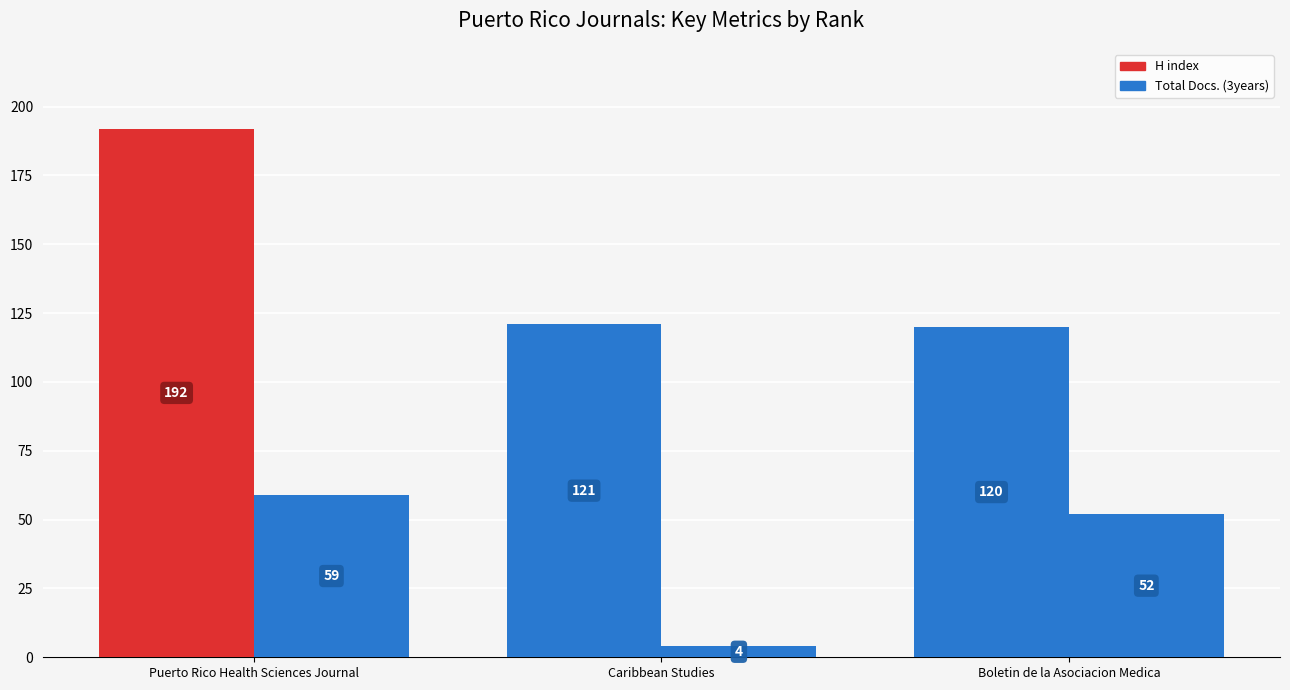

Reading left to right, list all the values displayed in this chart.

H index: Puerto Rico Health Sciences Journal=192	Caribbean Studies=121	Boletin de la Asociacion Medica=120
Total Docs. (3years): Puerto Rico Health Sciences Journal=59	Caribbean Studies=4	Boletin de la Asociacion Medica=52